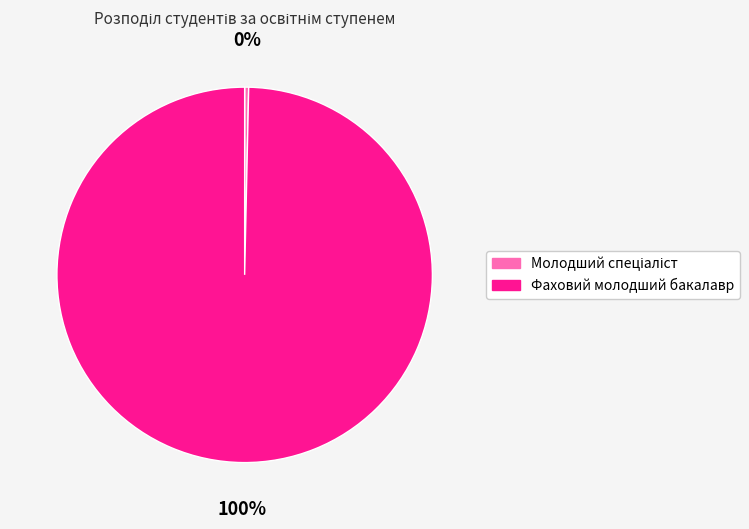

Does Фаховий молодший бакалавр account for over 50% of the chart?

Yes